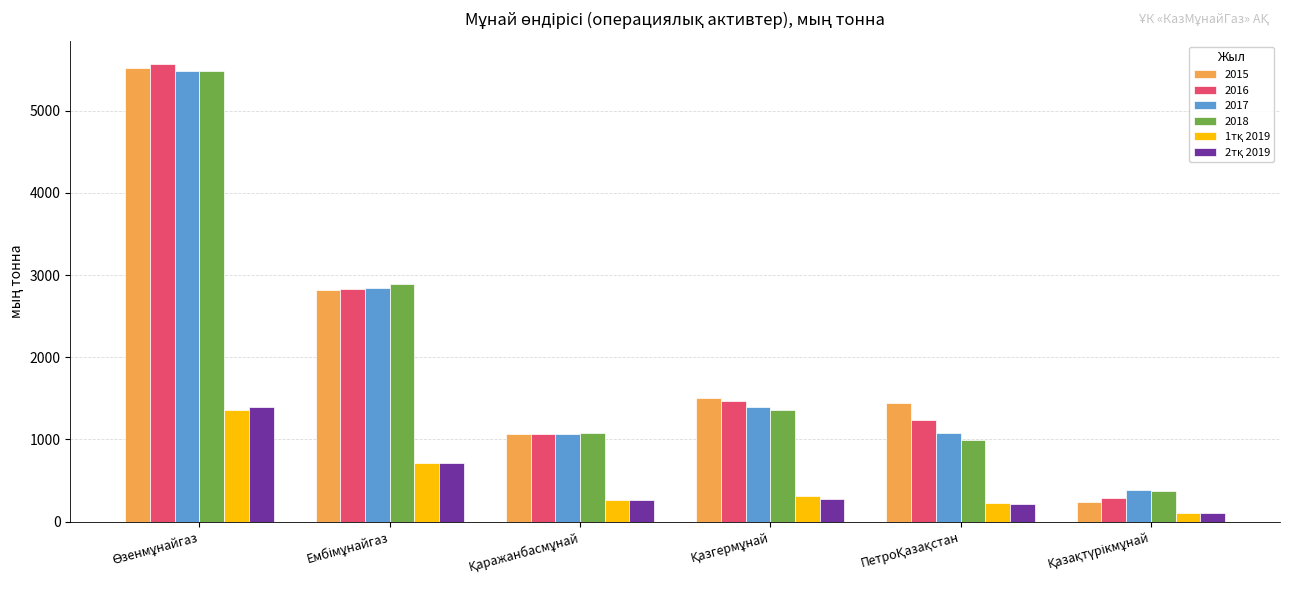

What is the difference between the maximum and second lowest values in the 2016 series?

4500.6